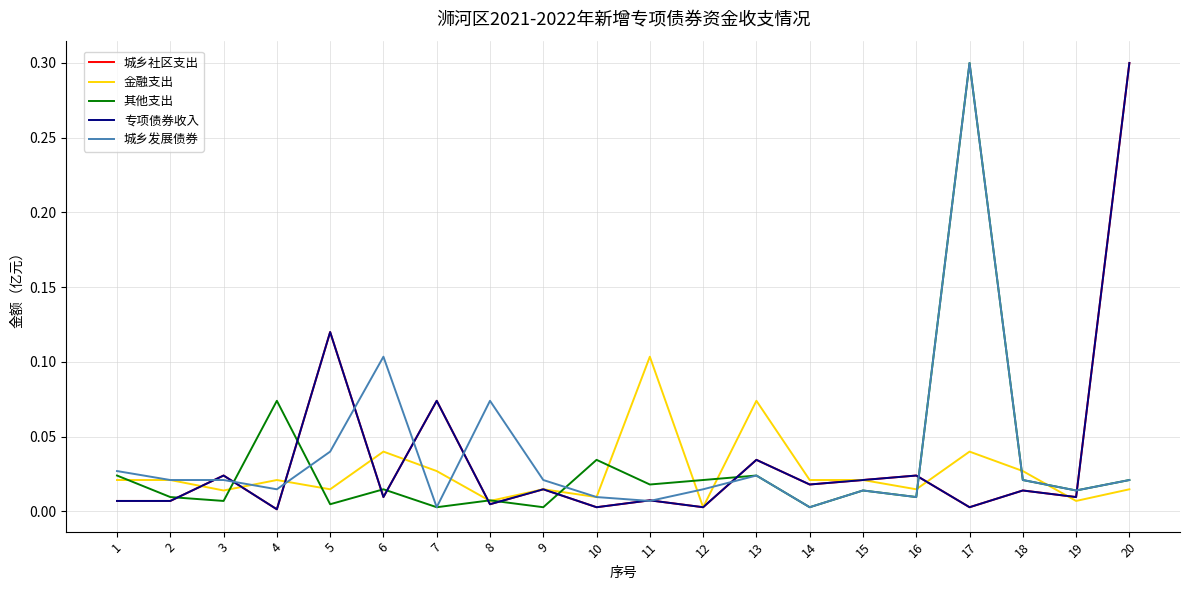

Is this an area chart (filled region under the line)?

No